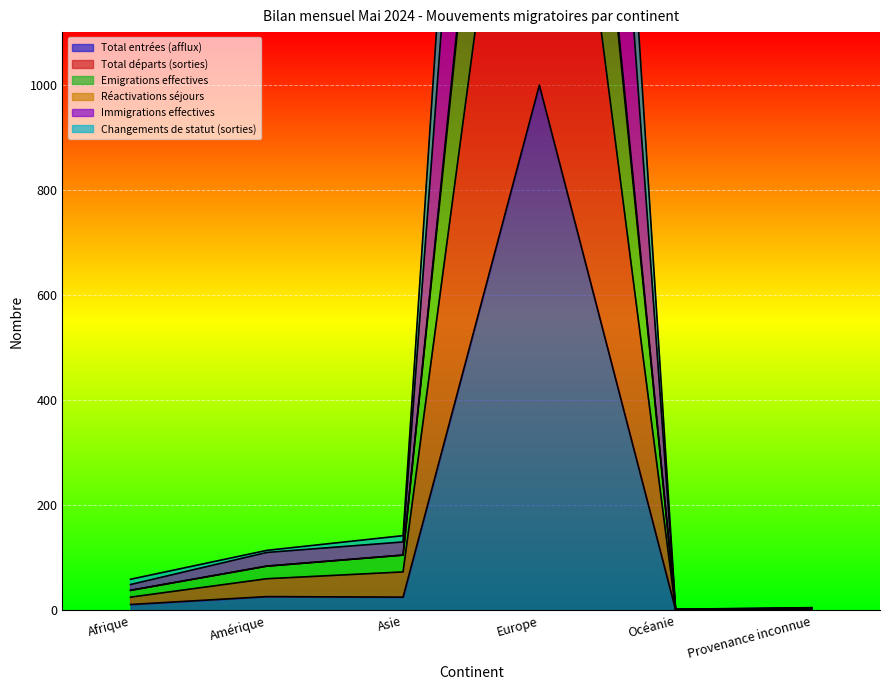

True or false: Changements de statut (sorties) has more than 1 interior local peaks.

False